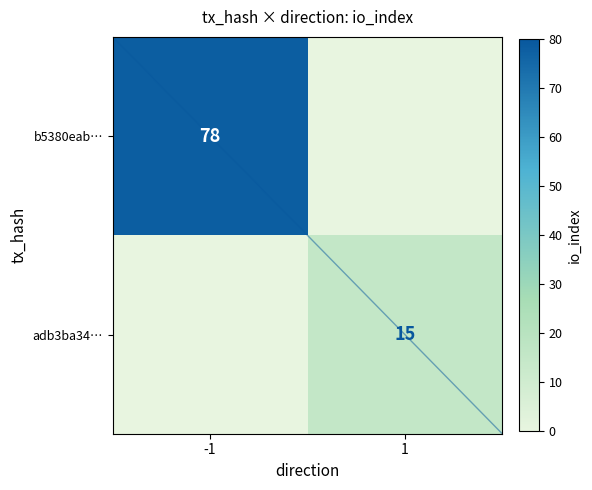

At how many categories does at least one series exceed 53?

1